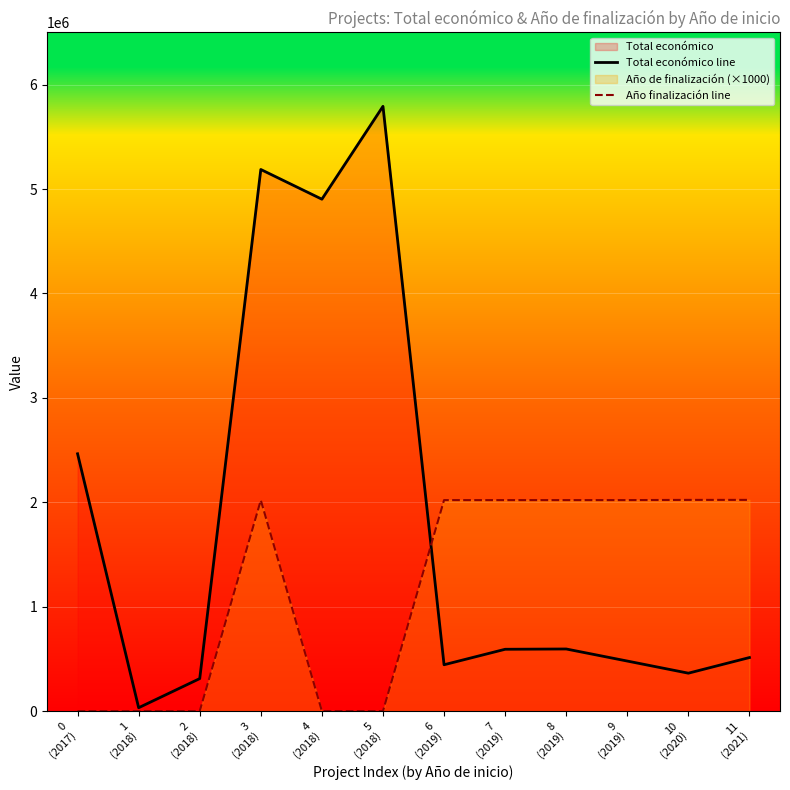

At how many categories does at least one series exceed 3196698?

3